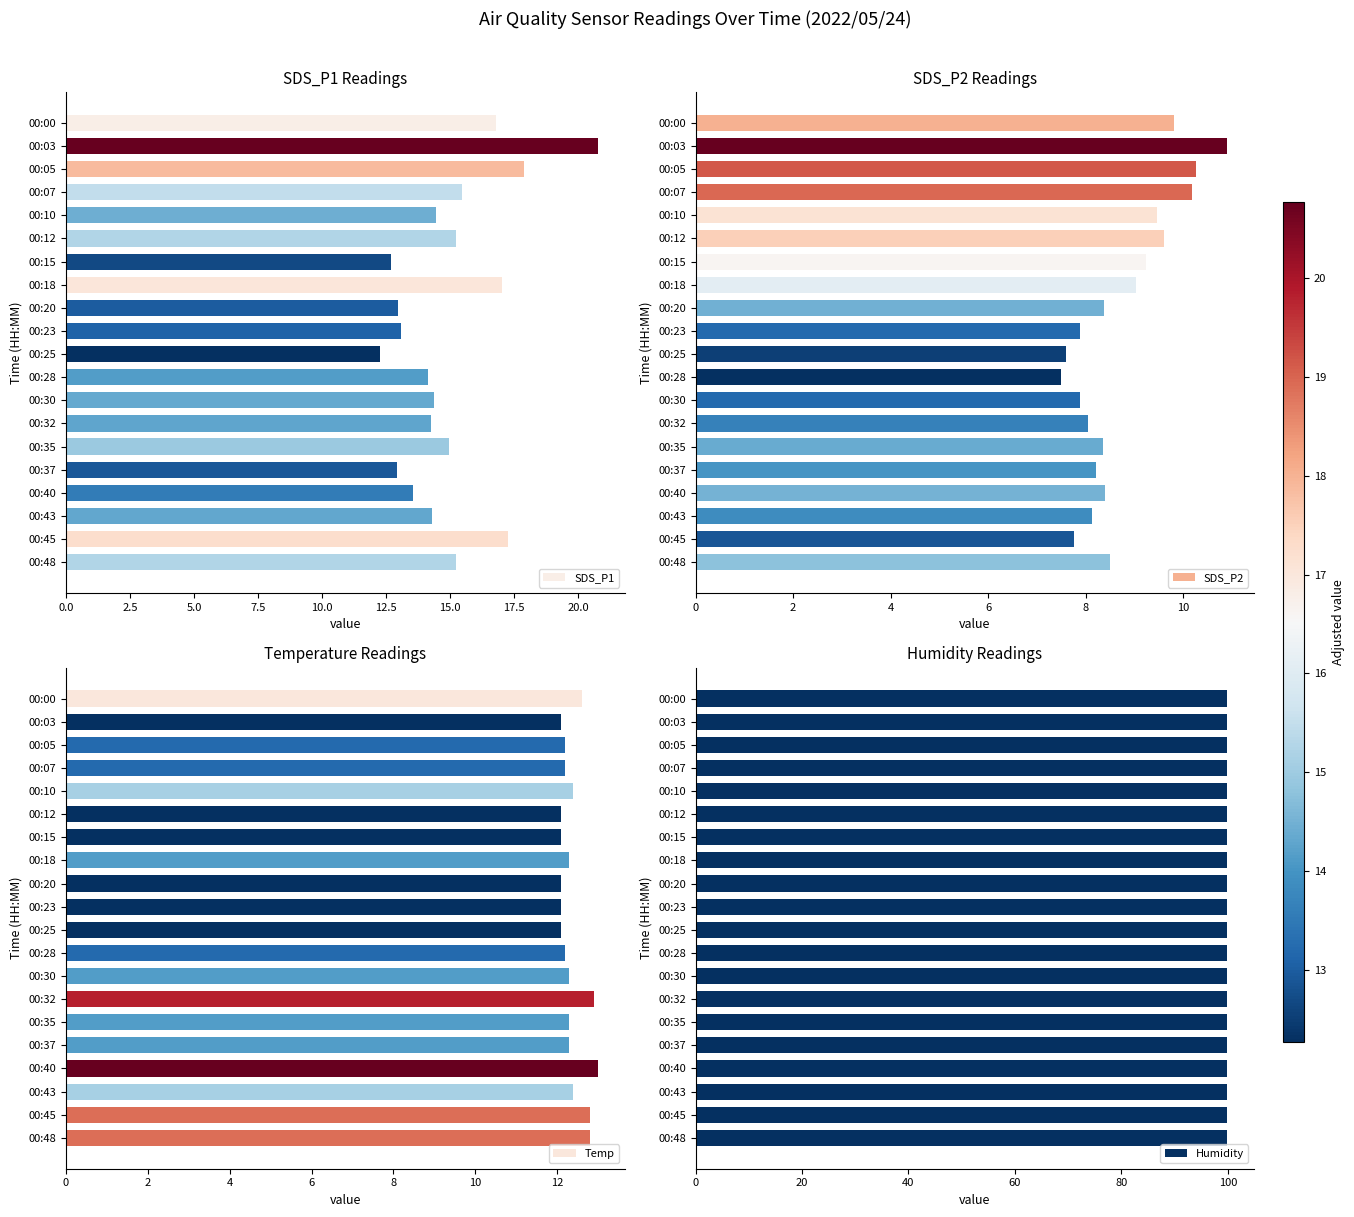

What is the lowest value of the SDS_P1 series?

12.3